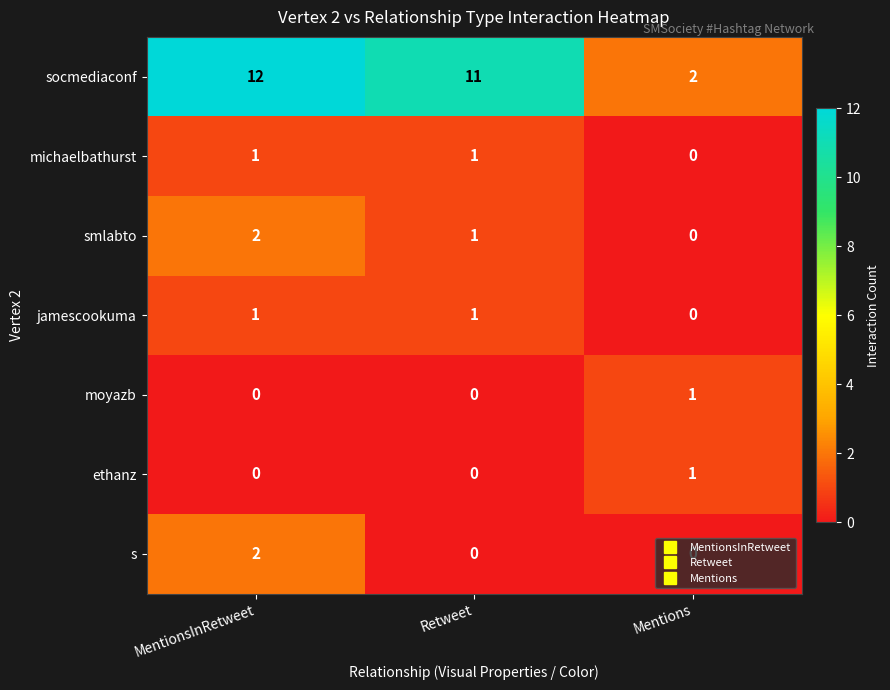

What is the maximum value shown in the chart?

12